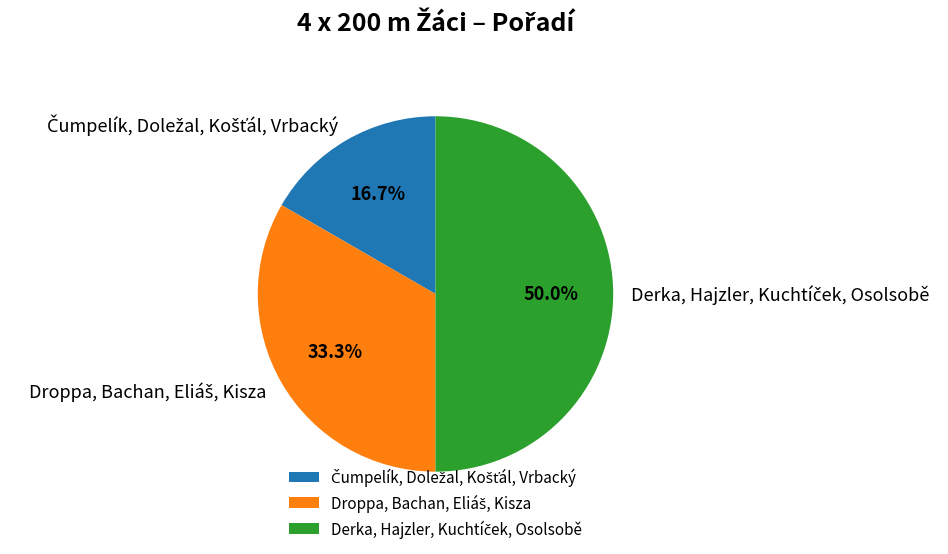

Is it true that Čumpelík, Doležal, Košťál, Vrbacký is 26% of the pie?

False